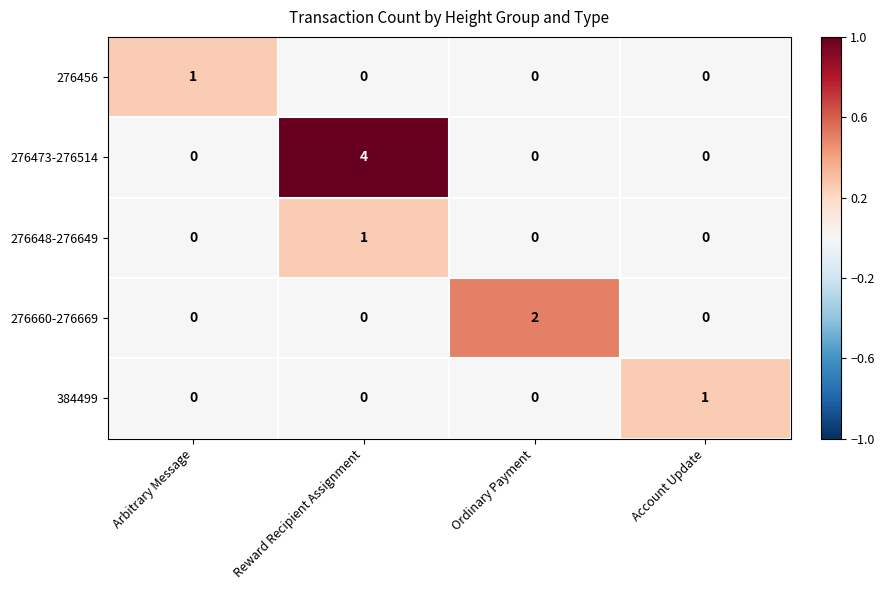

Which series has the largest range (max minus min)?

276473-276514